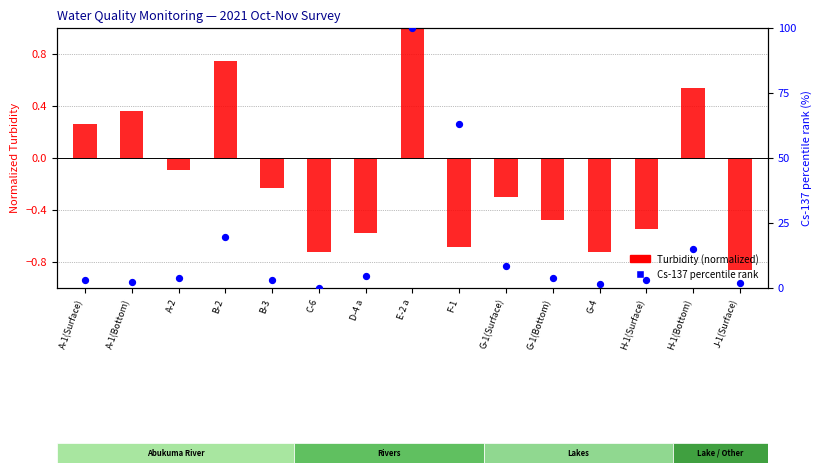

Is the value of Cs-137 percentile rank at A-2 greater than the value of Turbidity (normalized) at F-1?

Yes